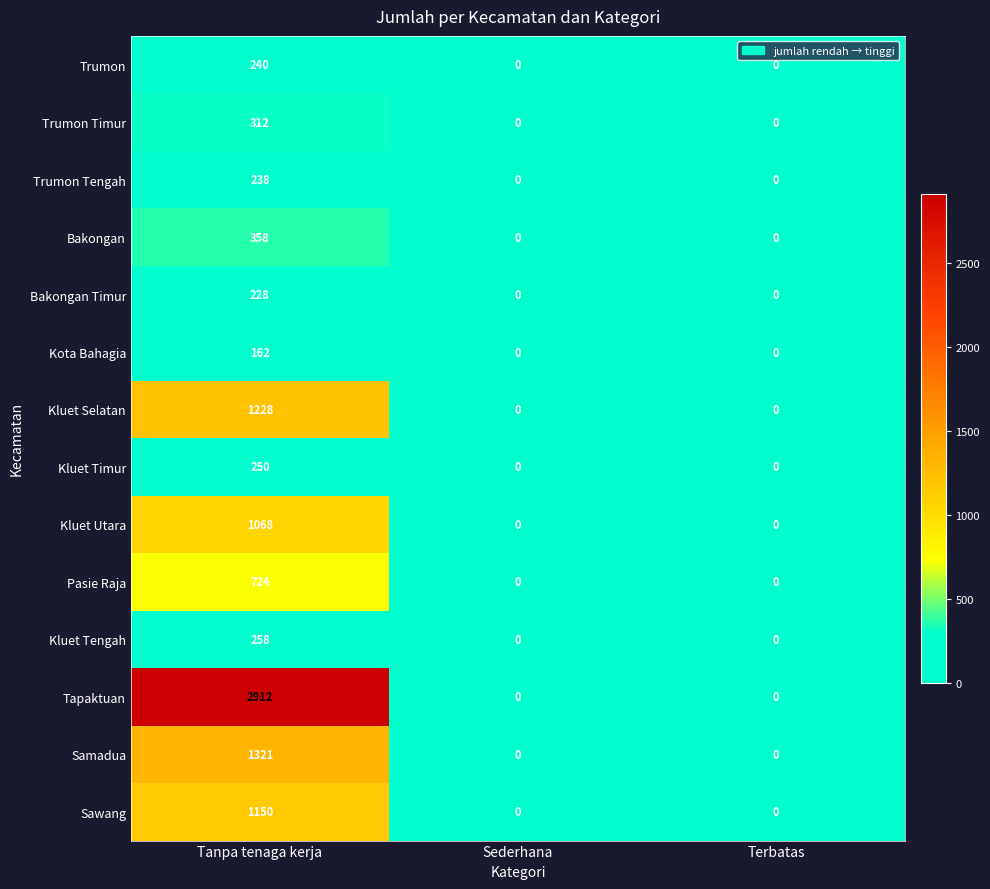

List the series in order of their peak value, highest first.

Tapaktuan, Samadua, Kluet Selatan, Sawang, Kluet Utara, Pasie Raja, Bakongan, Trumon Timur, Kluet Tengah, Kluet Timur, Trumon, Trumon Tengah, Bakongan Timur, Kota Bahagia